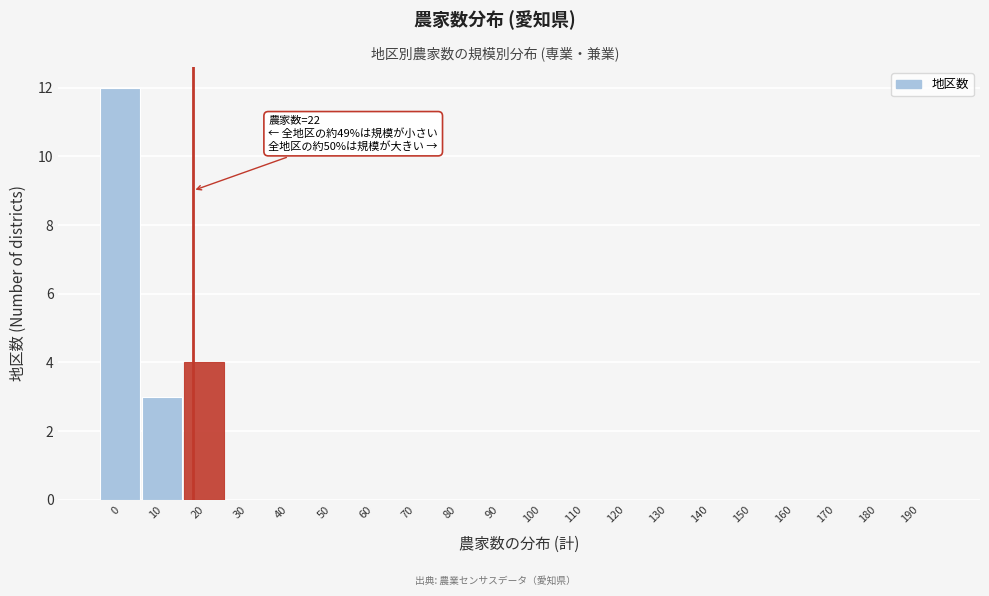

Reading left to right, transcribe all the data shown in this chart.

0=12	10=3	20=4	30=0	40=0	50=0	60=0	70=0	80=0	90=0	100=0	110=0	120=0	130=0	140=0	150=0	160=0	170=0	180=0	190=0